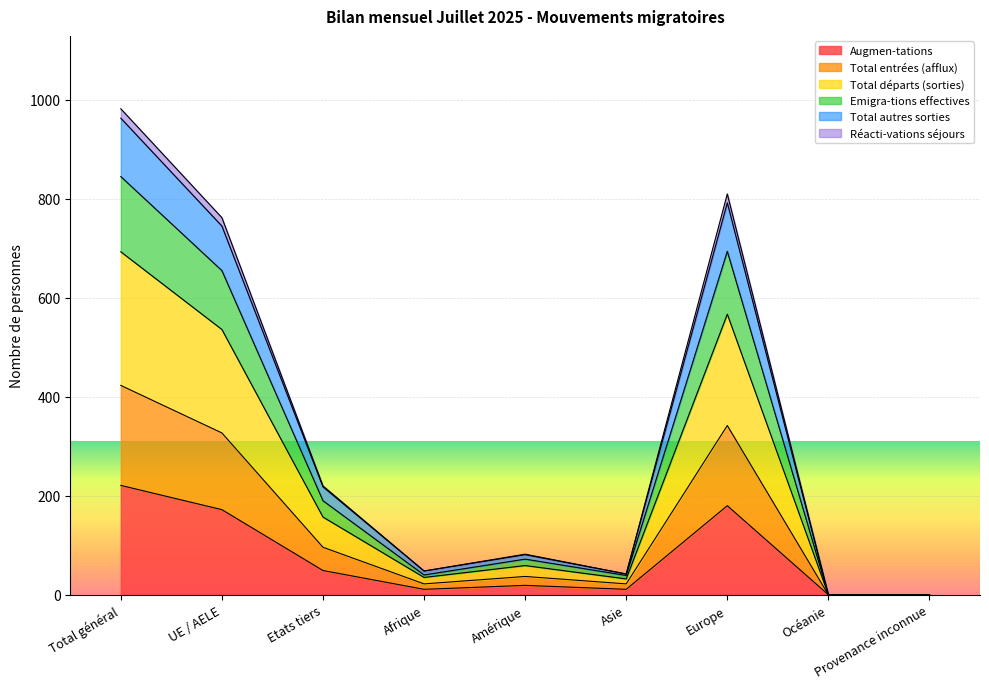

What is the approximate value of Augmen-tations at Europe?

180